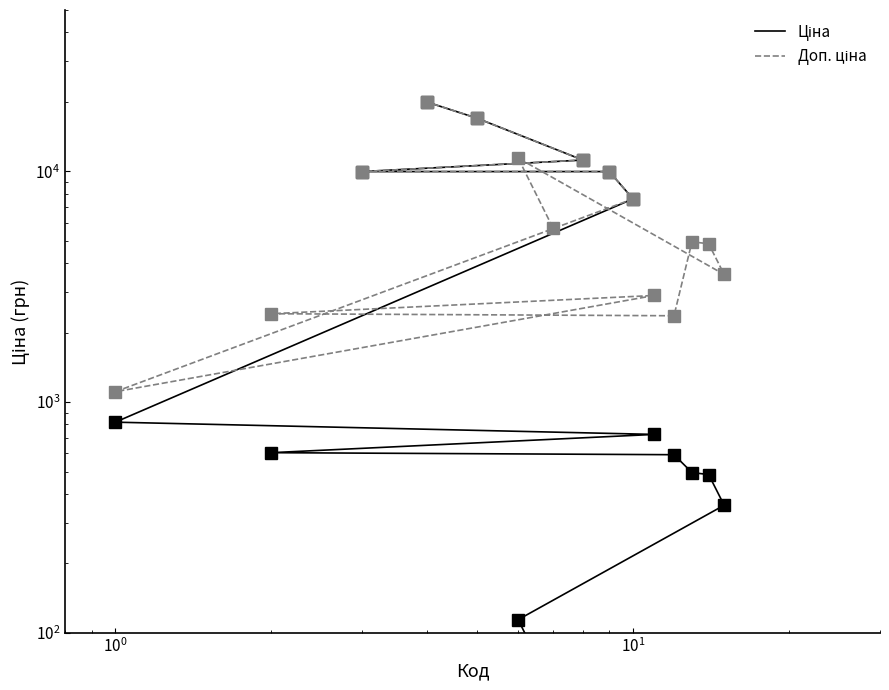

What are all the series names shown in the legend?

Ціна, Доп. ціна